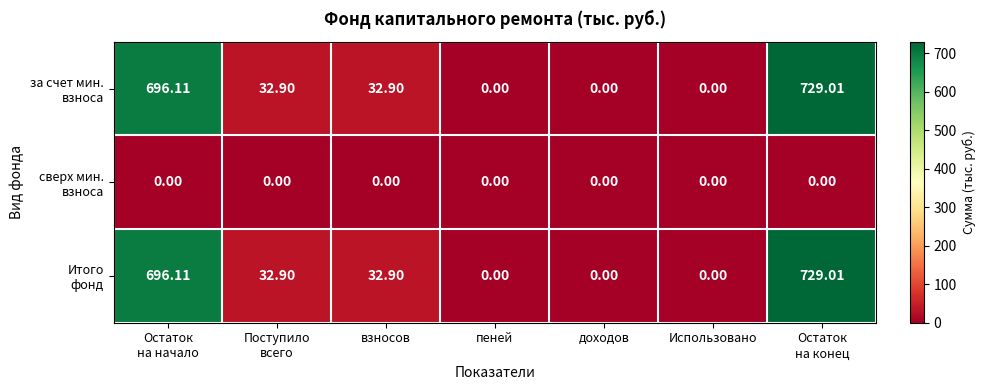

What is the maximum value shown in the chart?

729.0